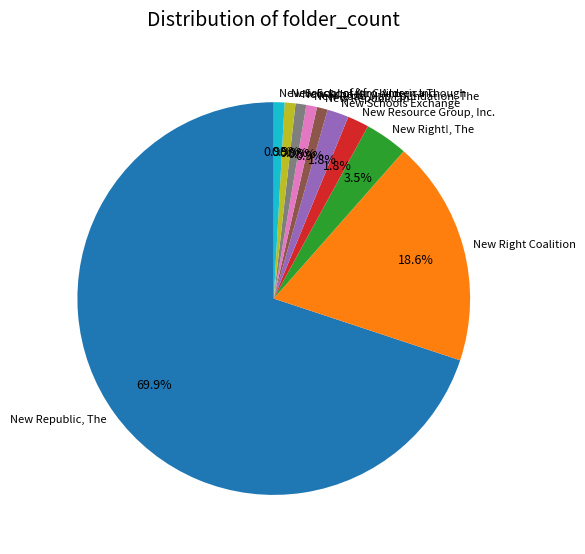

What is the largest slice in the pie chart?

New Republic, The